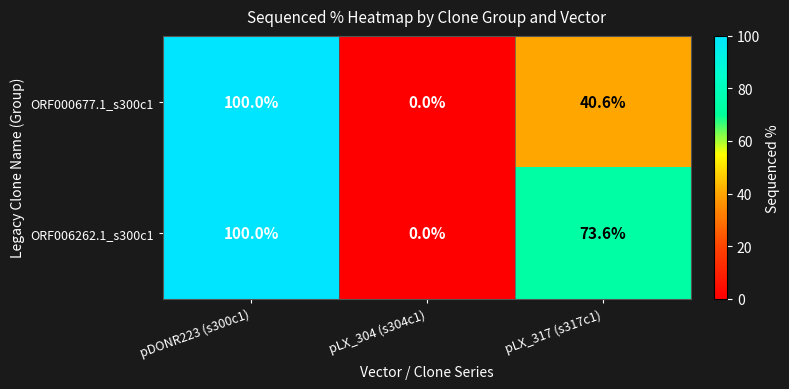

What is the difference between the ORF000677.1_s300c1 values at pDONR223 (s300c1) and pLX_317 (s317c1)?

59.4